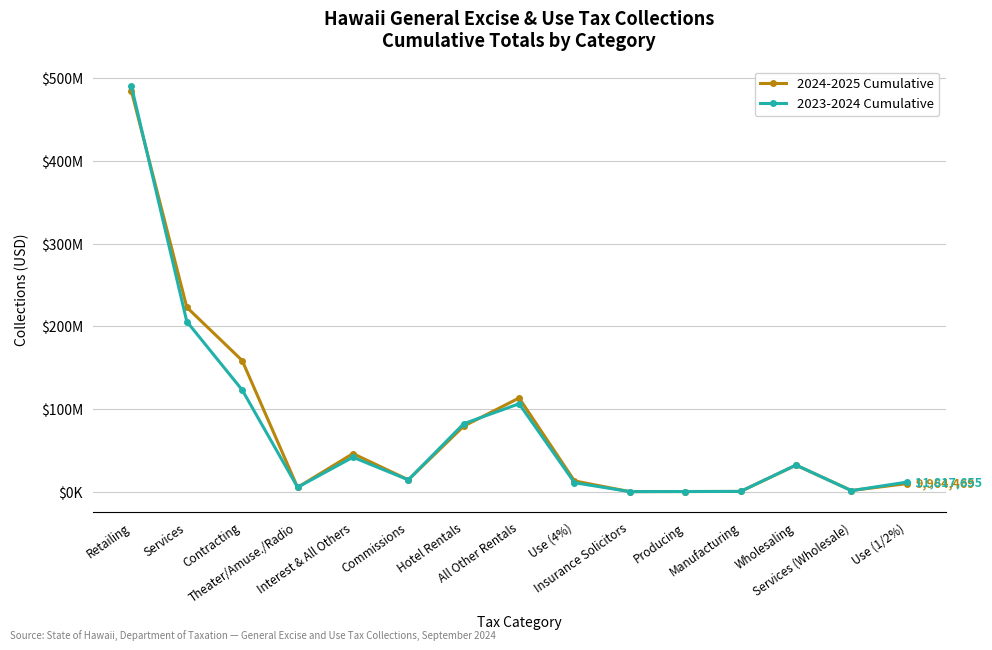

What is the label of the 14th point from the right?

Services